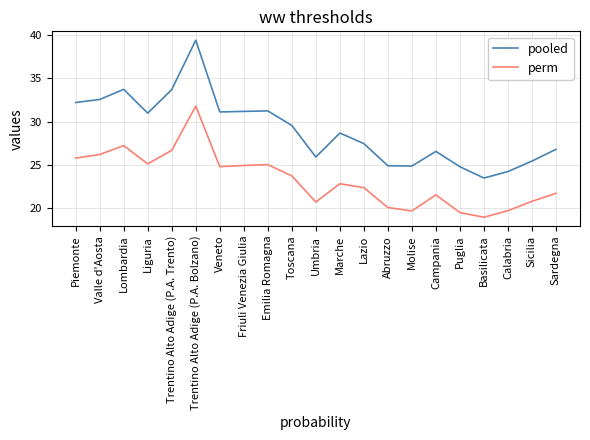

What position from the right is Valle d'Aosta?

20